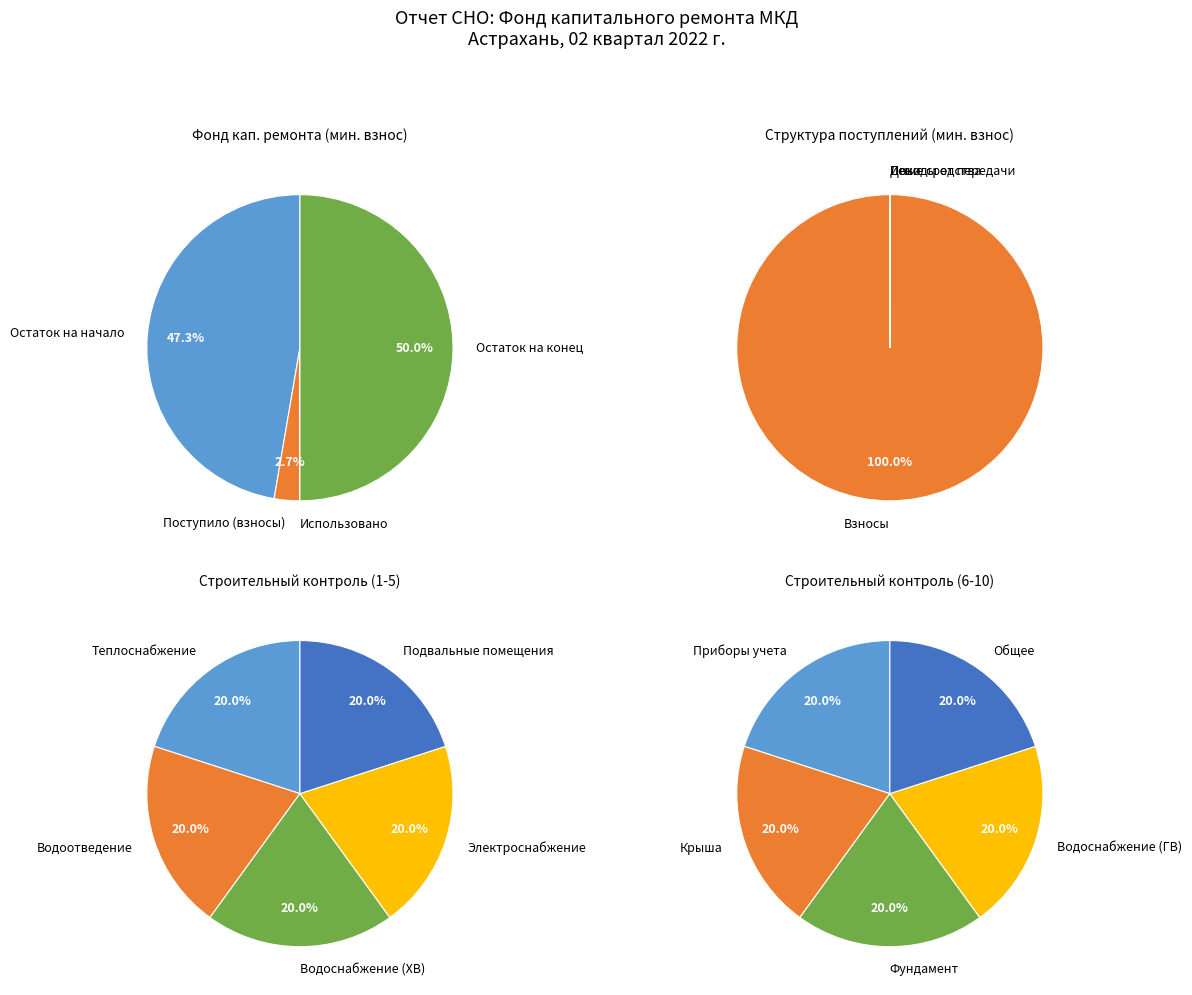

Does any single category account for the majority?

No